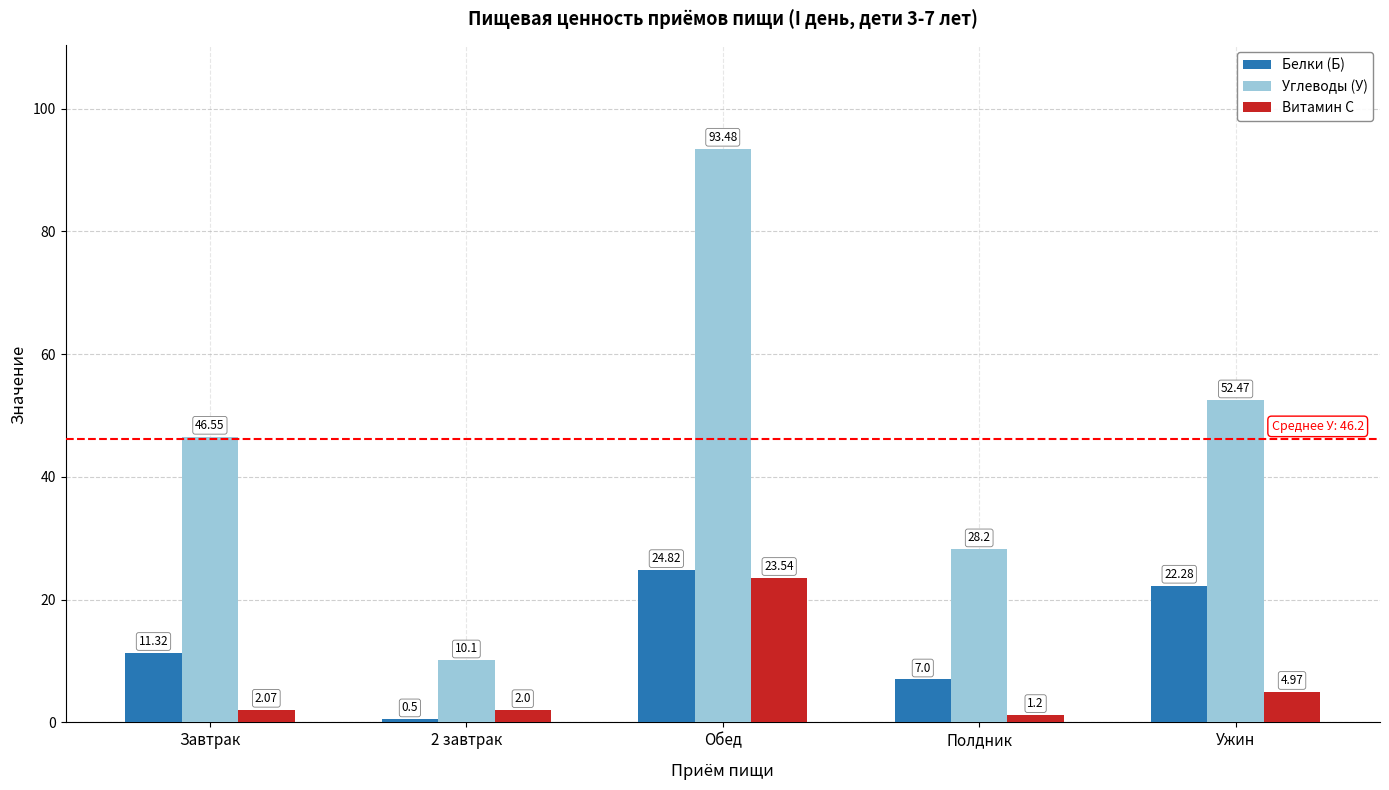

Rank the categories by Витамин С value from lowest to highest.

Полдник, 2 завтрак, Завтрак, Ужин, Обед